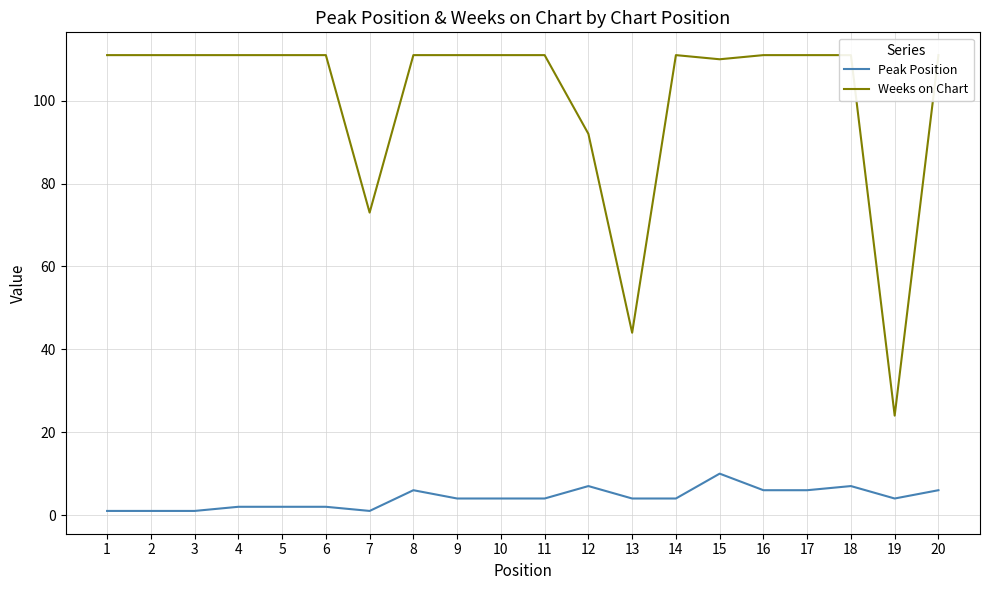

How many lines are shown in the chart?

2